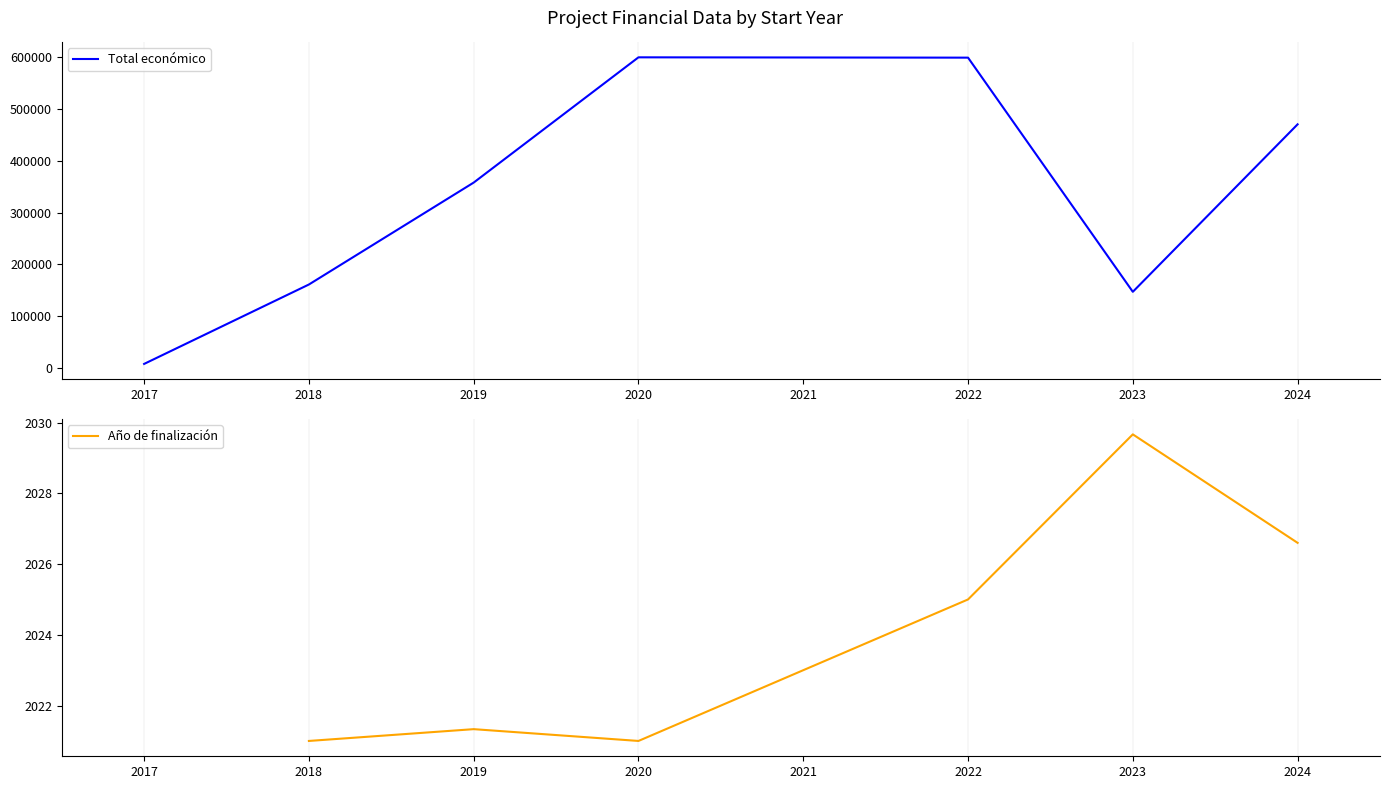

Where does the Total económico series first go above 357816?

2019